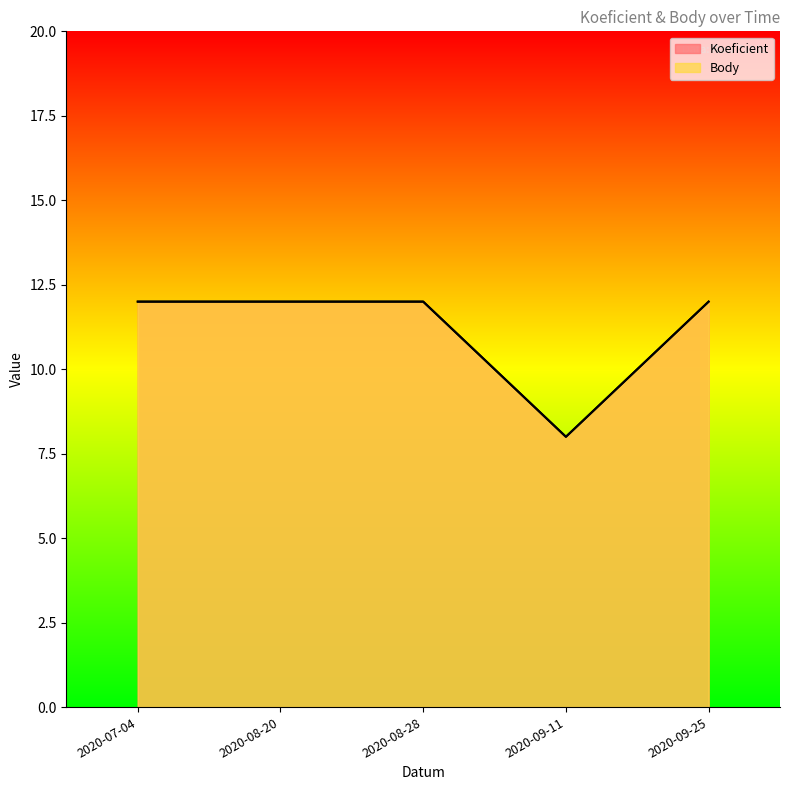

What are all the series names shown in the legend?

Koeficient, Body